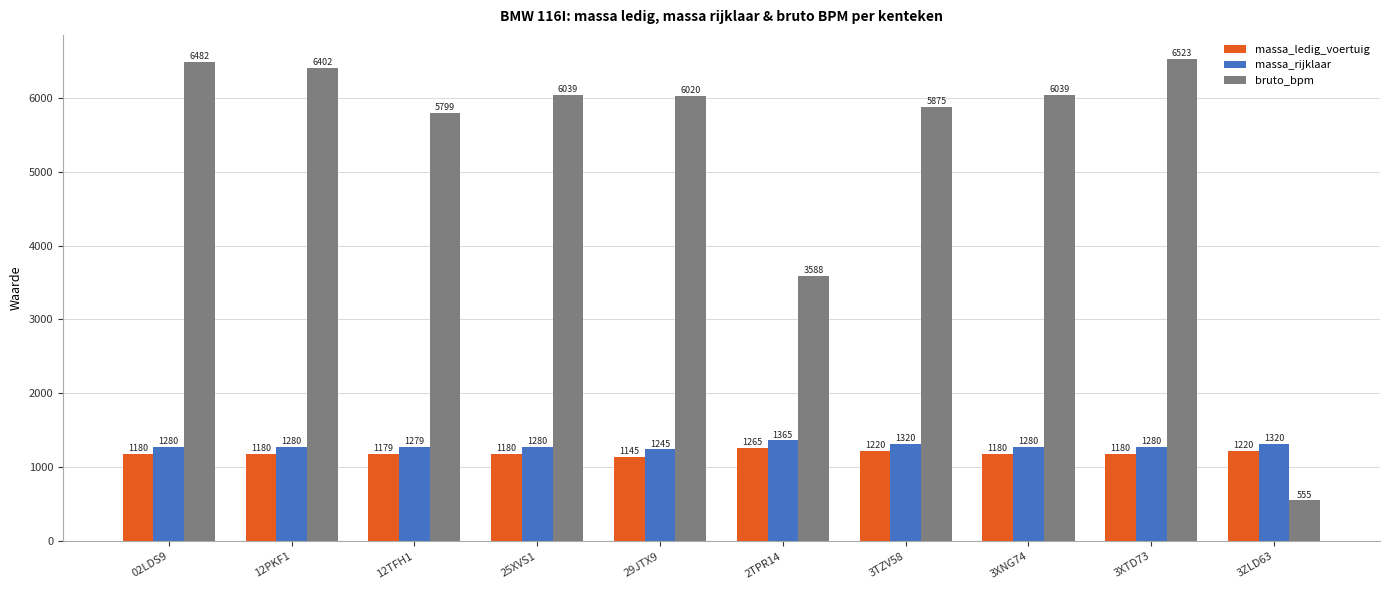

Rank the series at 25XVS1 from highest to lowest value.

bruto_bpm, massa_rijklaar, massa_ledig_voertuig